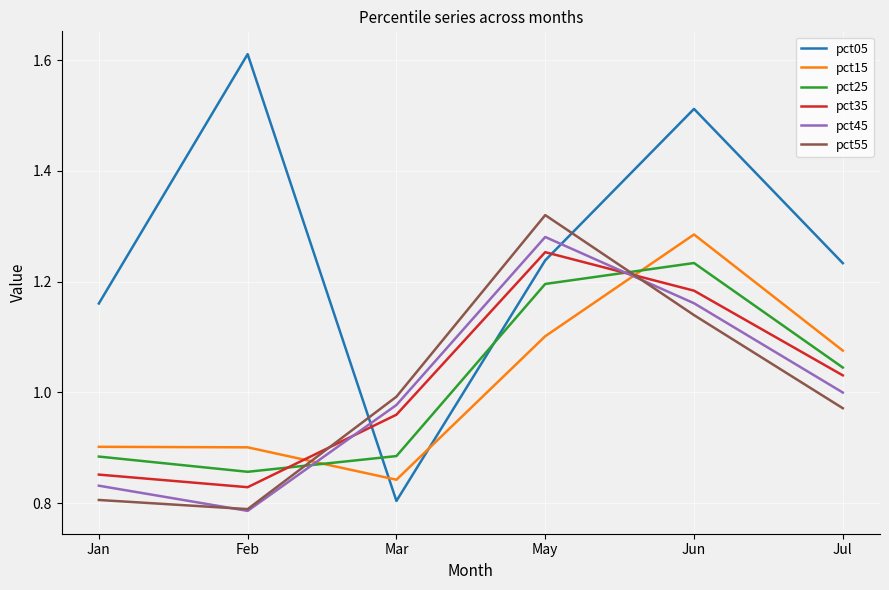

At how many categories does at least one series exceed 1?

5